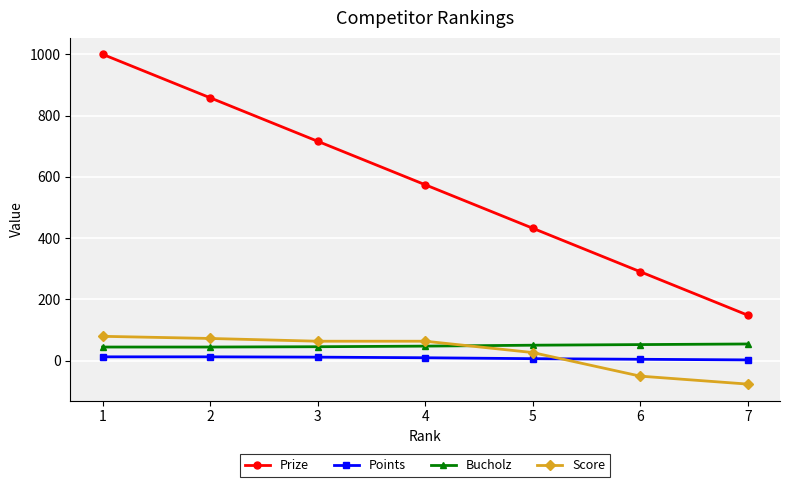

Between 3 and 7, which series saw the biggest shift?

Prize